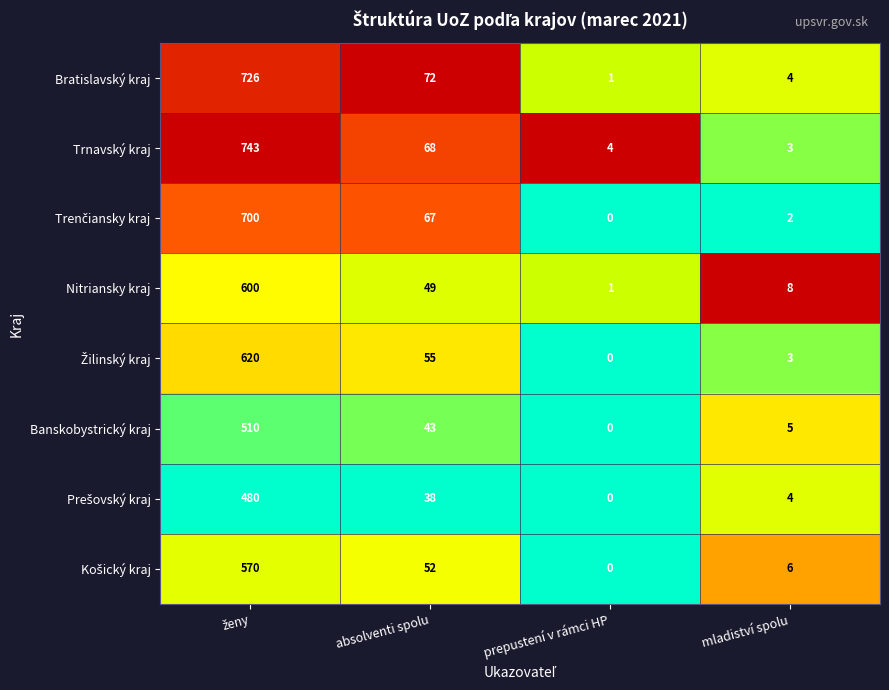

Which category has the lowest value in the Nitriansky kraj series?

prepustení v rámci HP